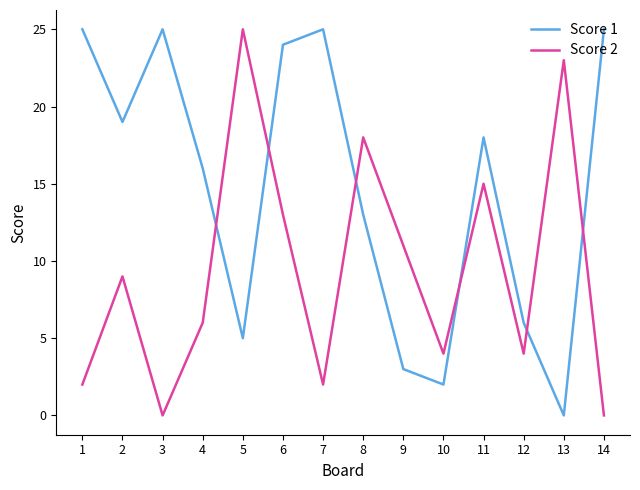

At which label is Score 1 closest to 12?

8